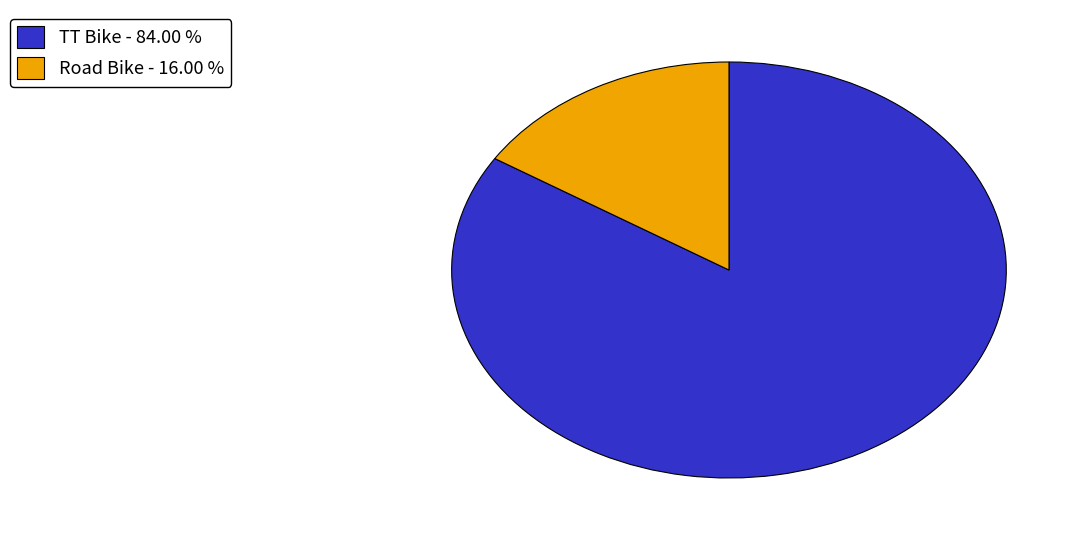

True or false: TT Bike accounts for 76% of the total.

False